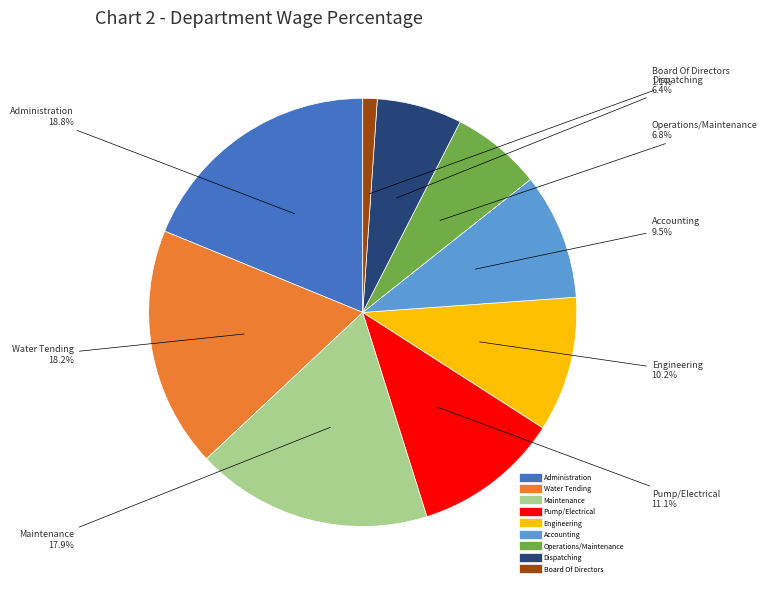

How many segments does this pie chart have?

9